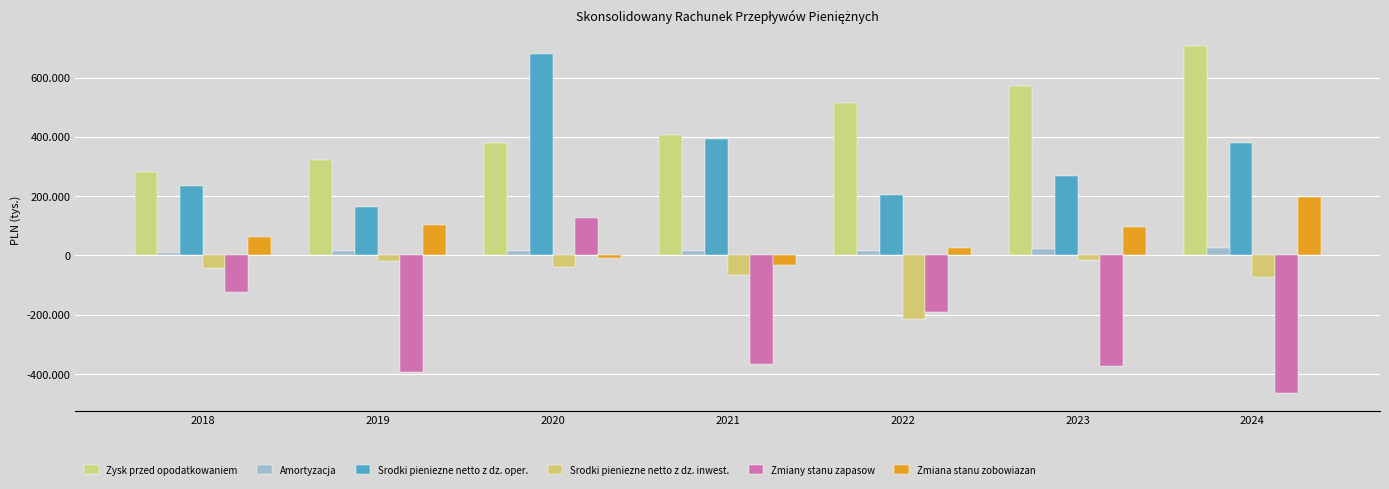

Is the value of Srodki pieniezne netto z dz. oper. at 2024 greater than the value of Srodki pieniezne netto z dz. inwest. at 2021?

Yes